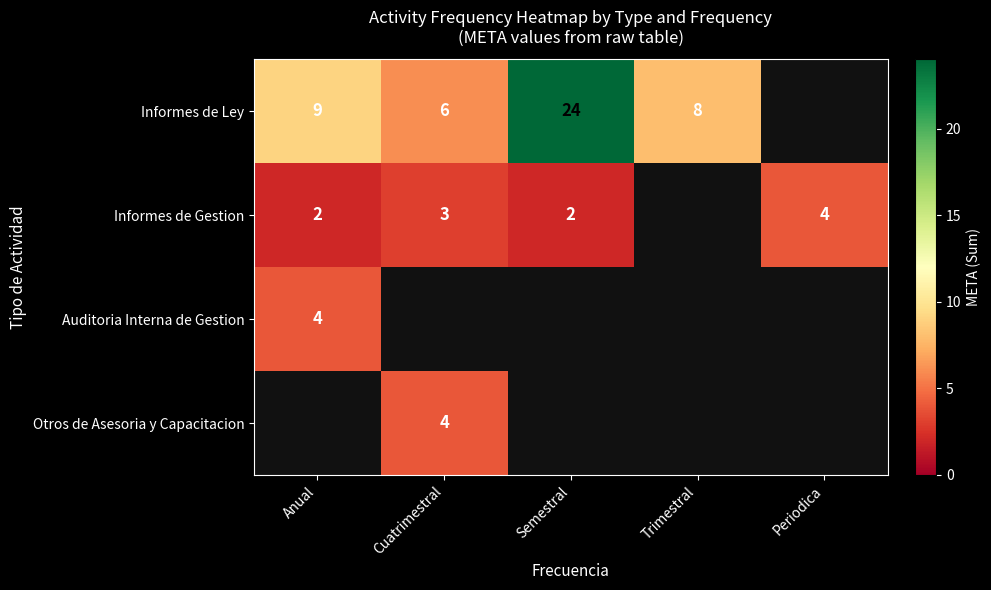

The Informes de Ley series shows 2 at Cuatrimestral. True or false?

False